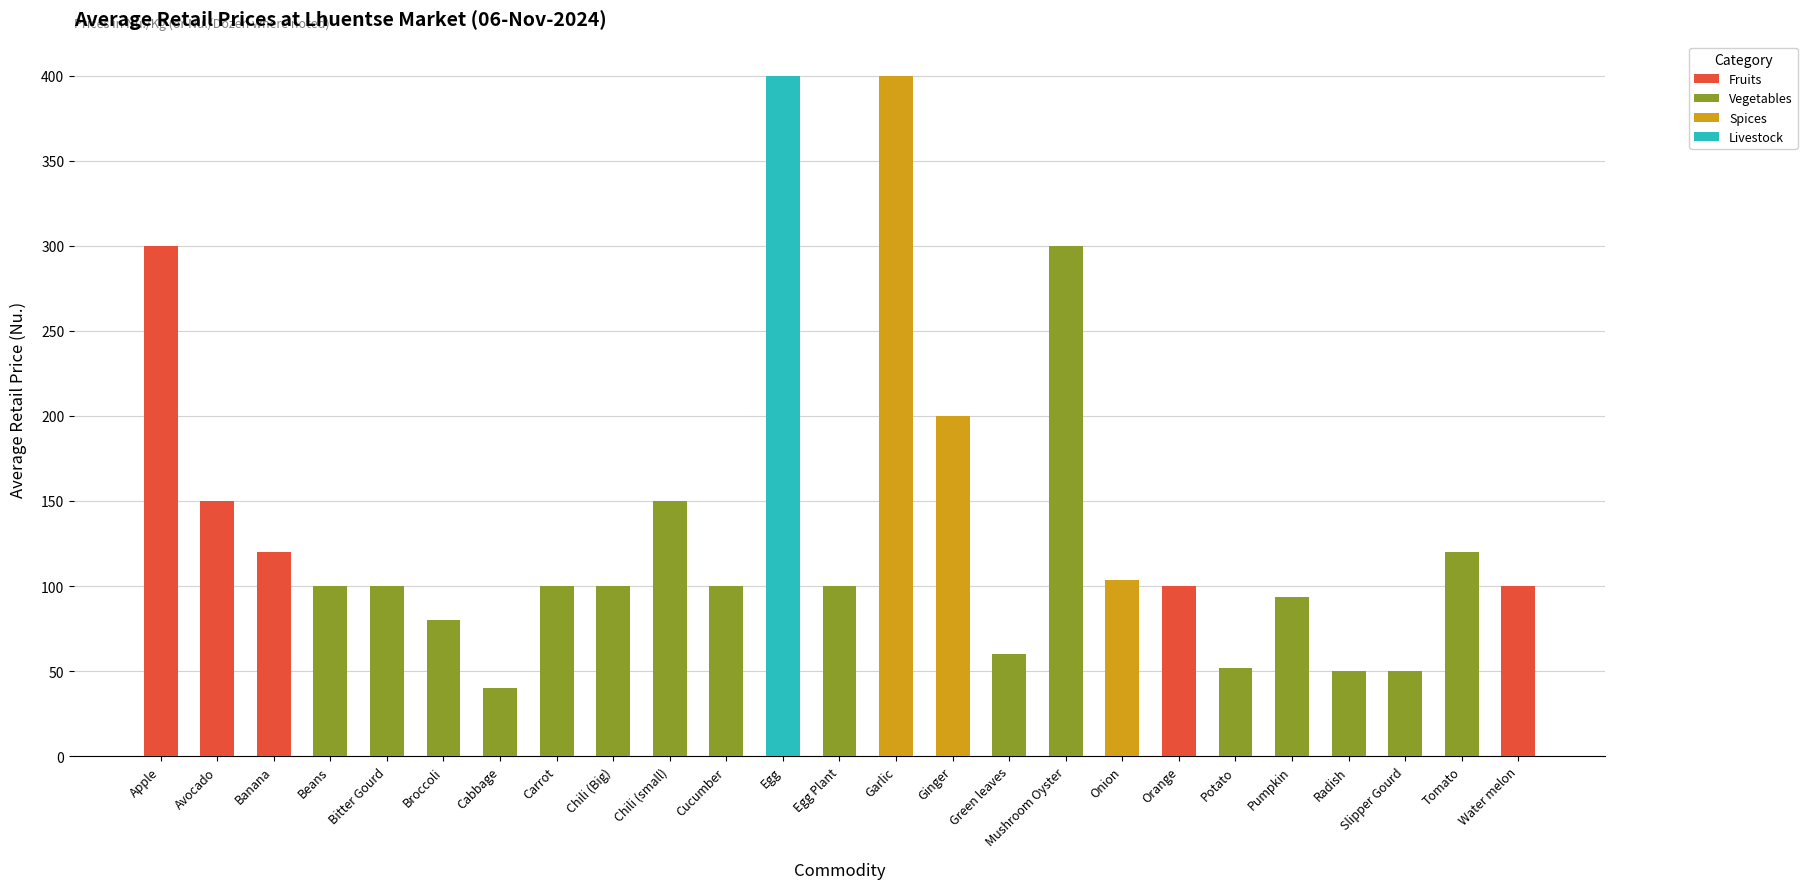

What position from the left is Green leaves?

16